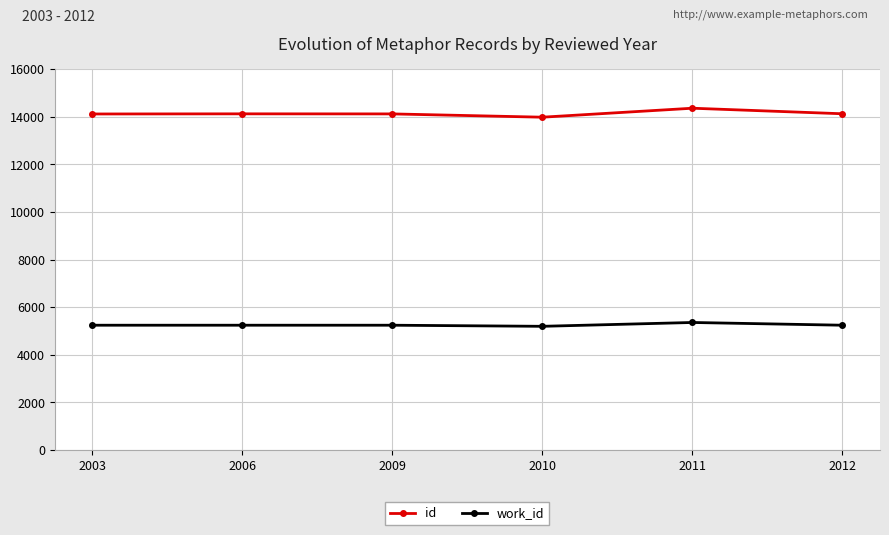

What is the average value of the id series?

14139